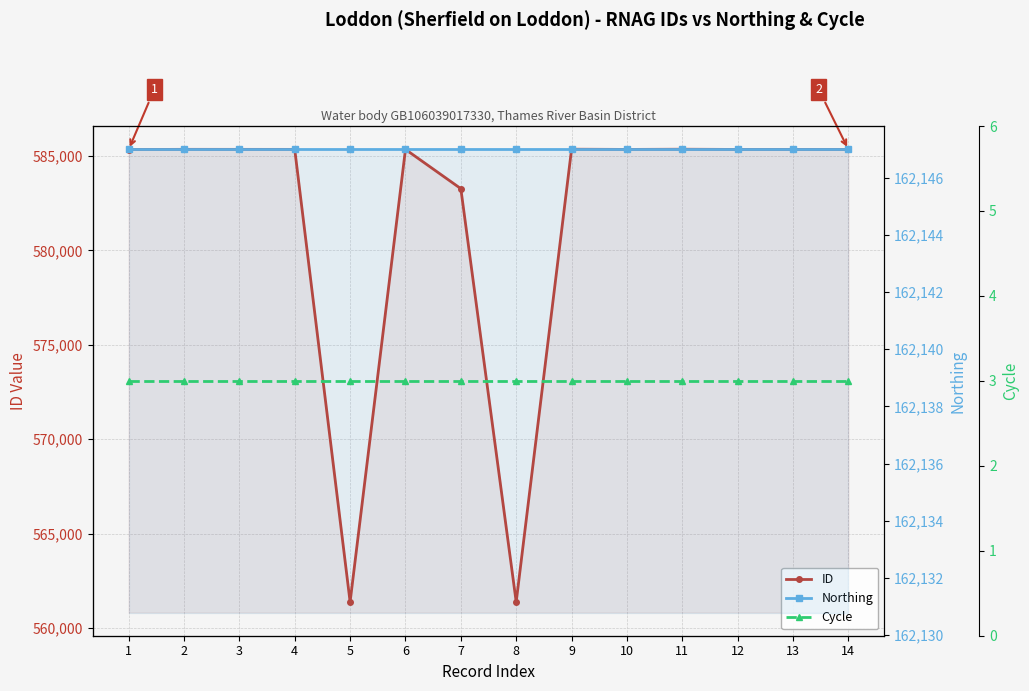

True or false: ID and Cycle intersect in this chart.

False